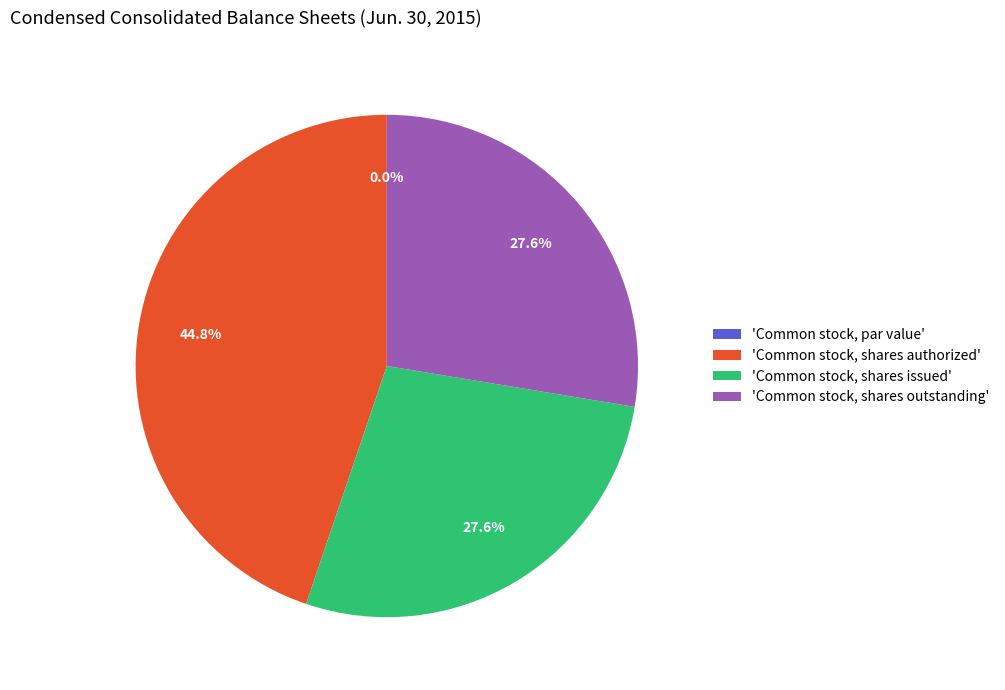

Which category has the smallest portion of the pie?

Common stock, par value